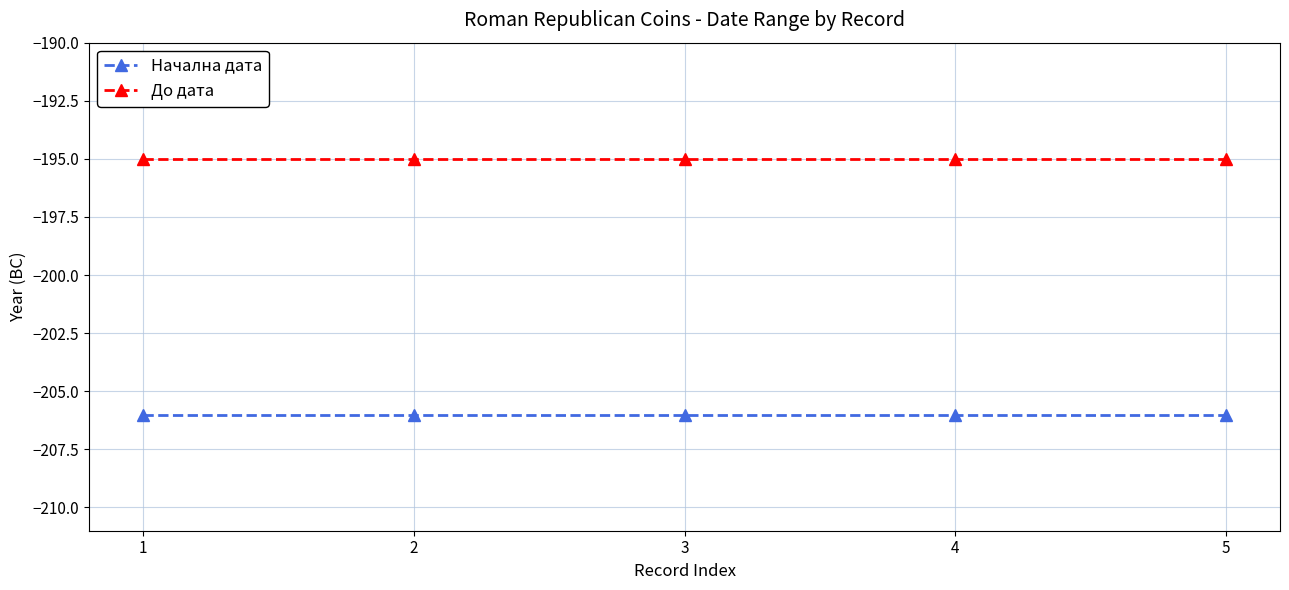

Reading left to right, list all the values displayed in this chart.

Начална дата: 1=-206	2=-206	3=-206	4=-206	5=-206
До дата: 1=-195	2=-195	3=-195	4=-195	5=-195